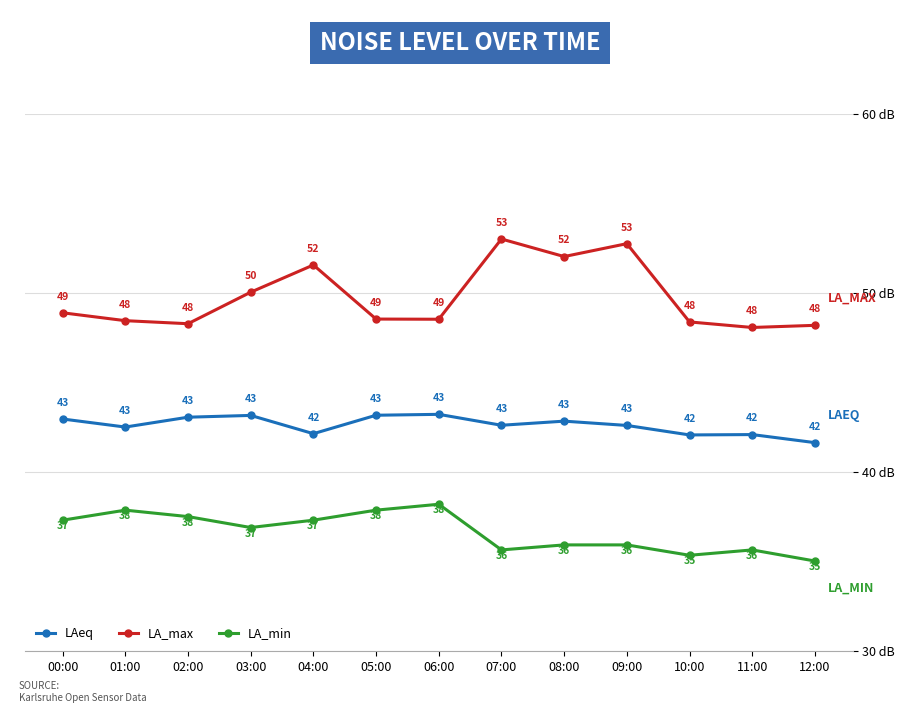

In LA_max, how many points are higher than both neighbors (excluding endpoints)?

3